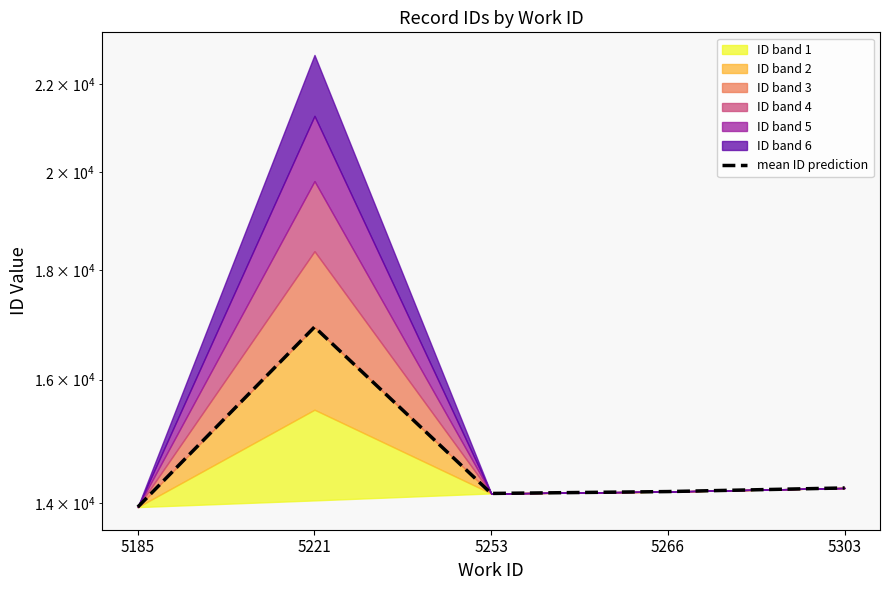

Where is the first local maximum?

5221